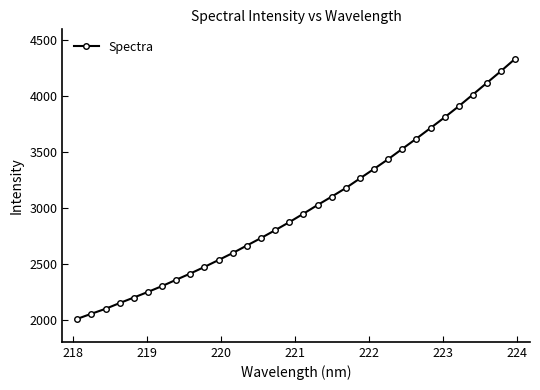

Reading left to right, extract all data points from this chart.

2005.8	2051.6	2095.7	2147.4	2196.8	2247.1	2299.6	2356.4	2412.2	2471.3	2533.3	2595.8	2663.1	2730.1	2800.5	2872.1	2948.1	3025.8	3100.9	3178.1	3263.9	3349.4	3436.5	3528.9	3621.0	3715.7	3811.7	3911.0	4015.6	4121.2	4226.8	4336.6